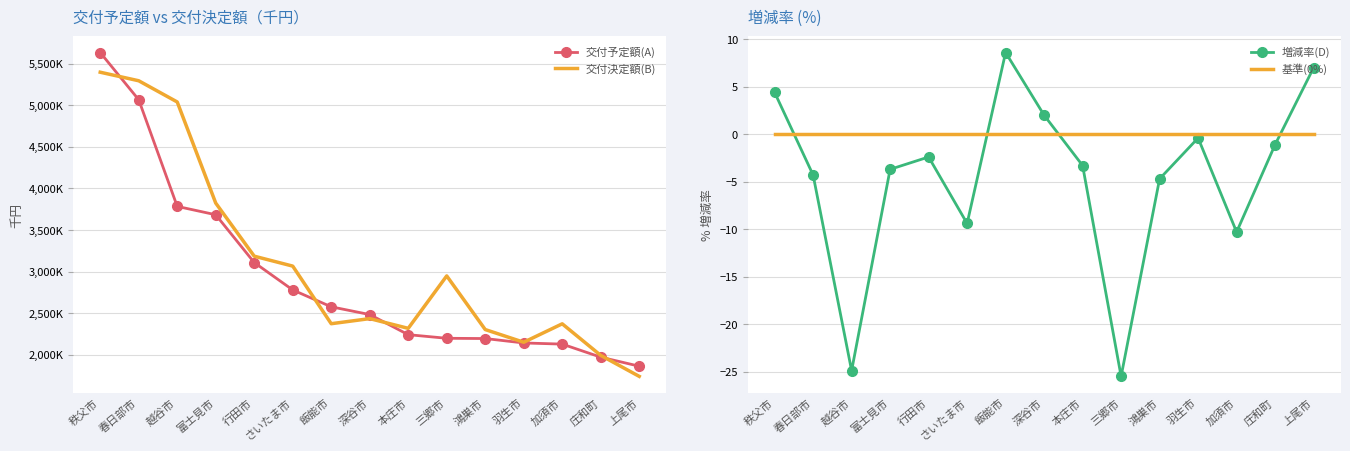

List the labels in order of 交付予定額(A) value, smallest first.

上尾市, 庄和町, 加須市, 羽生市, 鴻巣市, 三郷市, 本庄市, 深谷市, 飯能市, さいたま市, 行田市, 富士見市, 越谷市, 春日部市, 秩父市